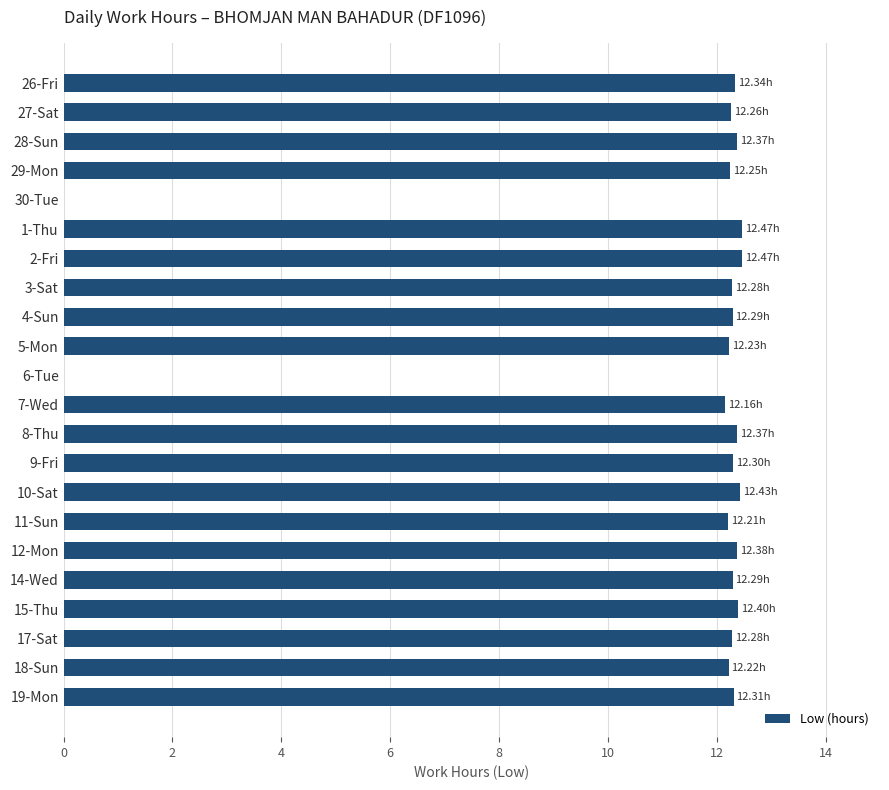

What is the change in value from 6-Tue to 11-Sun?

+12.2